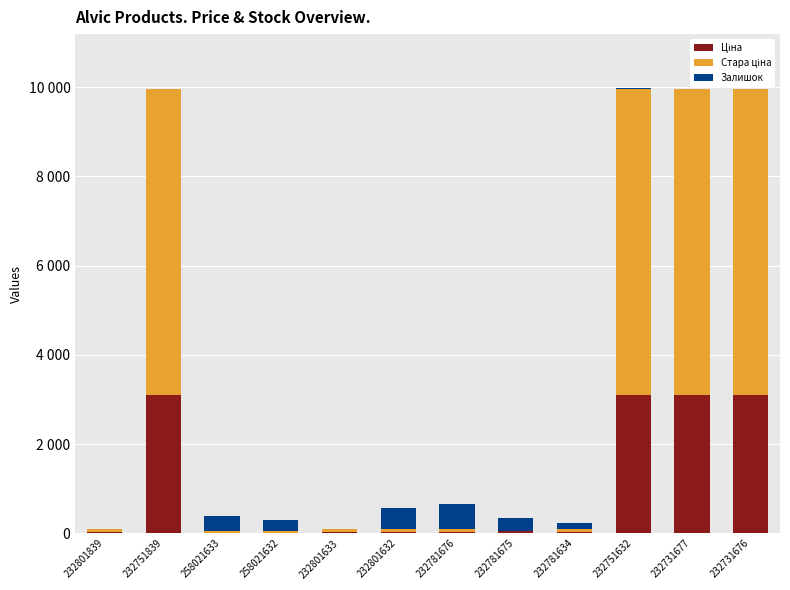

Are the bars grouped side by side (vs. stacked)?

No